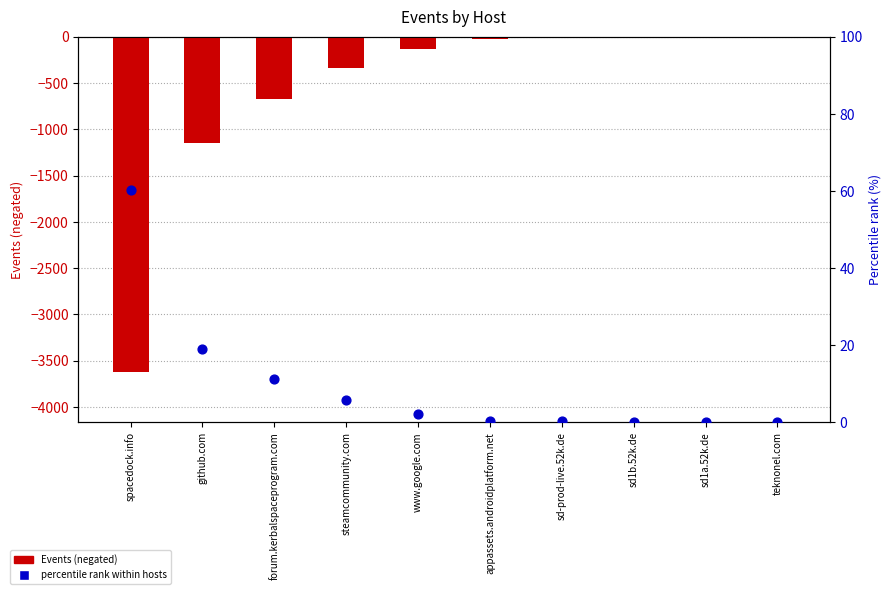

Which series reaches the minimum Y coordinate?

Events (negated)